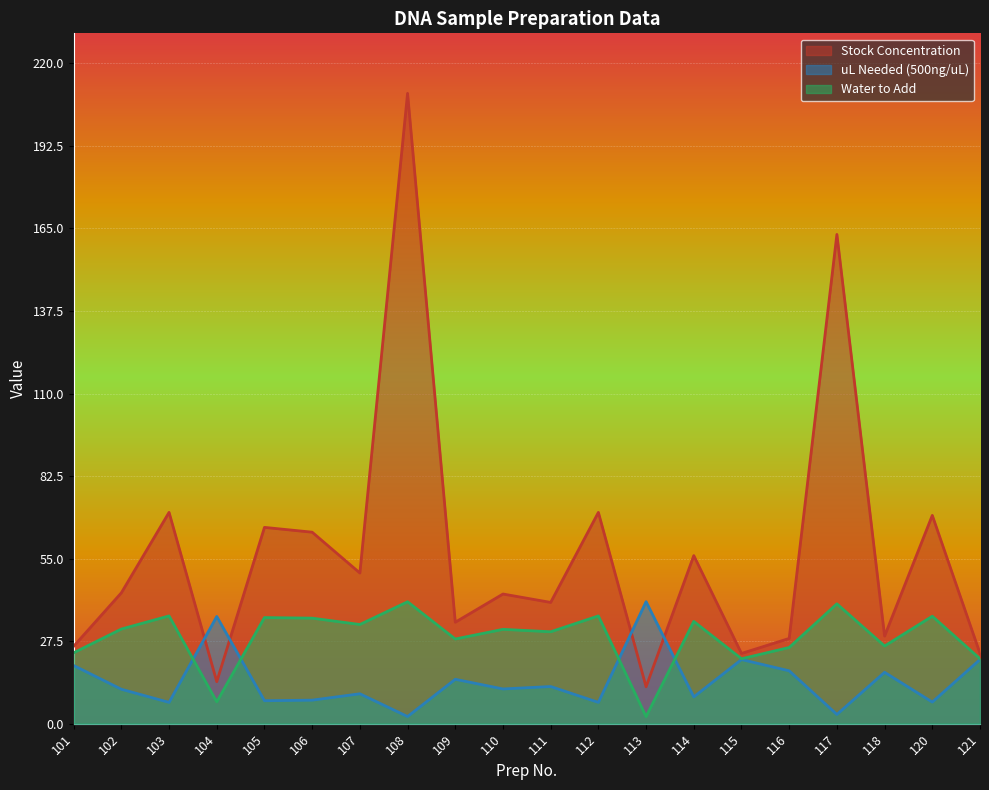

Is it true that uL Needed (500ng/uL) equals 20.8 at 110?

False